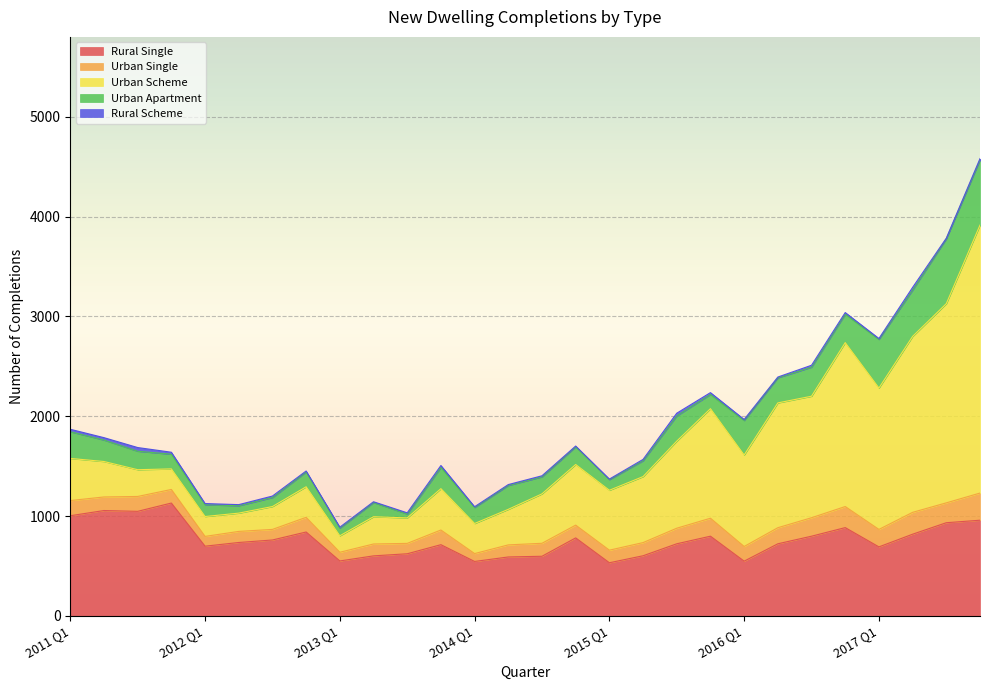

How many lines are shown in the chart?

5